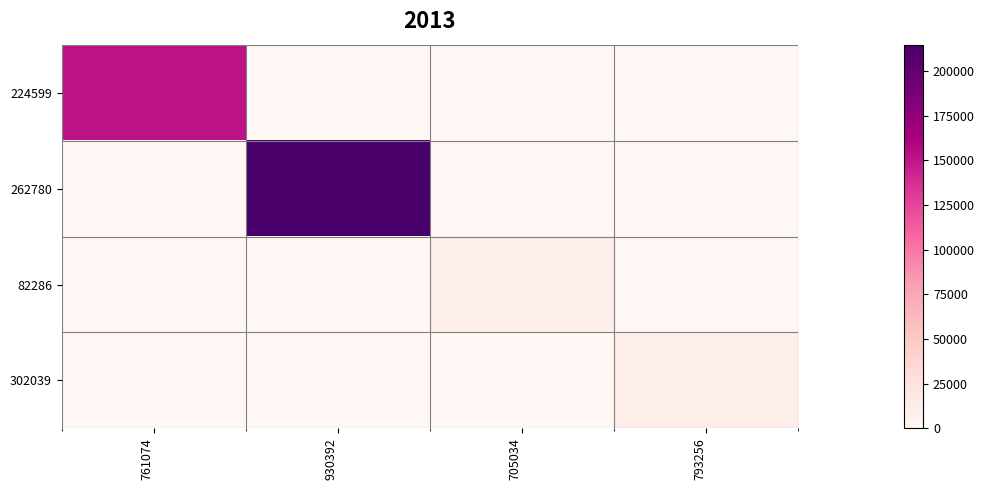

At which category does the chart reach its minimum across all series?

930392